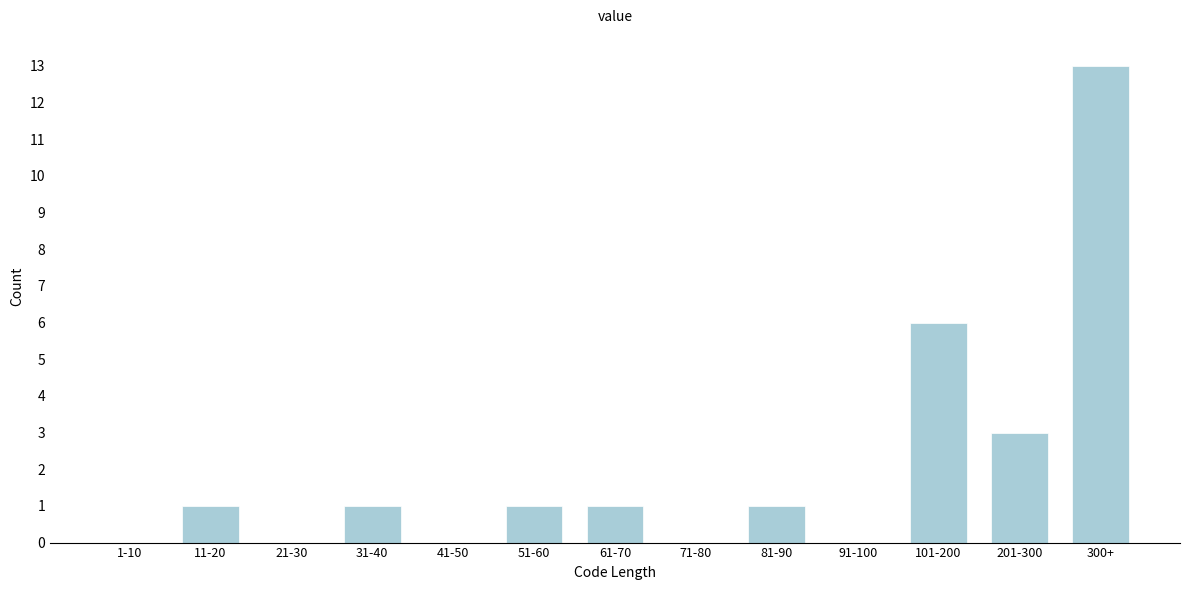

Reading left to right, list all the values displayed in this chart.

1-10=0	11-20=1	21-30=0	31-40=1	41-50=0	51-60=1	61-70=1	71-80=0	81-90=1	91-100=0	101-200=6	201-300=3	300+=13